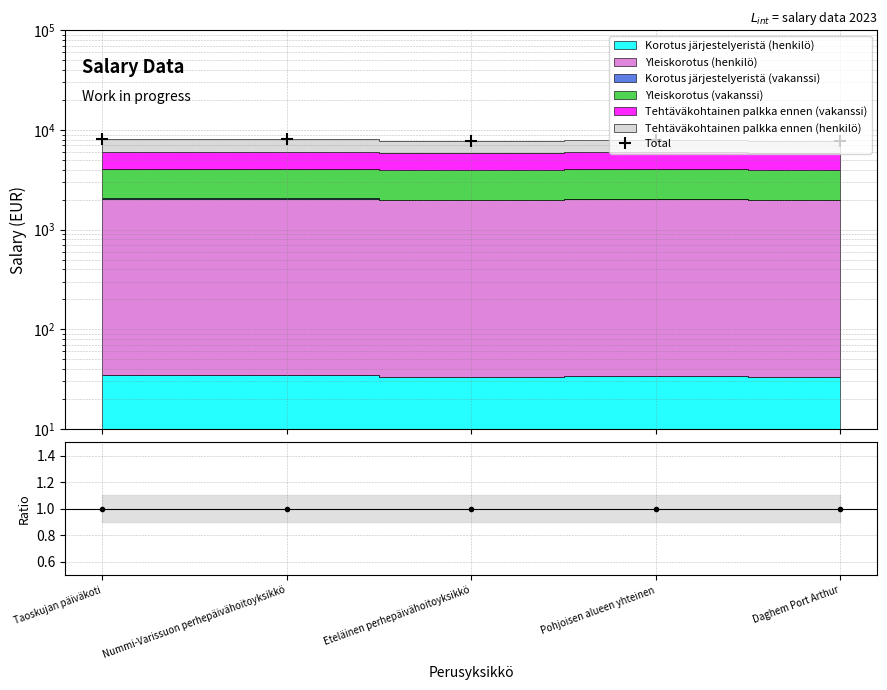

How many interior local valleys (lower than both neighbors) does the data have?

1